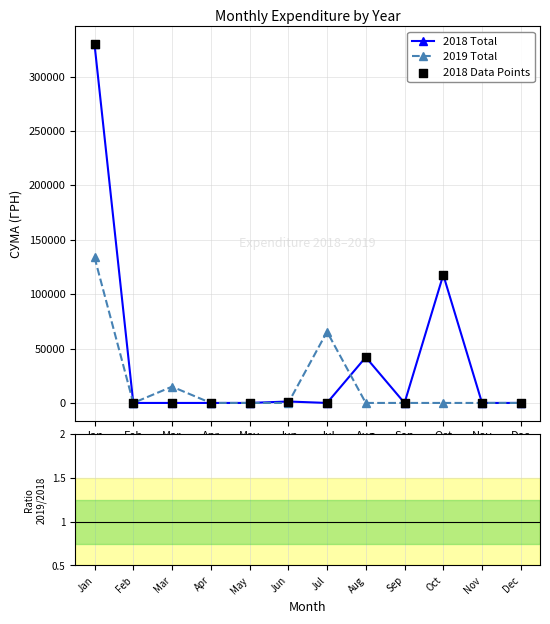

What is the total value across all series at Jun?

2640.0